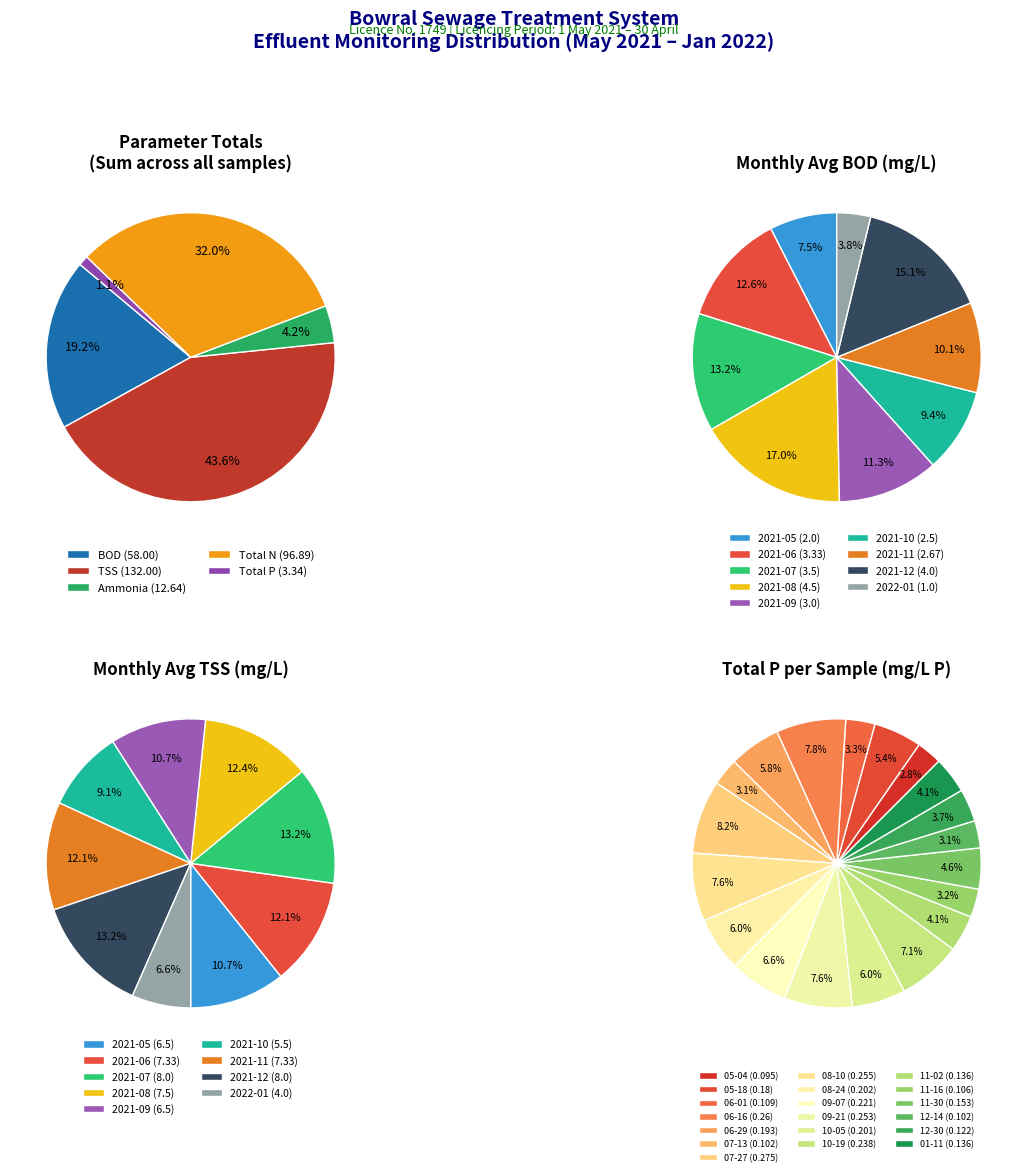

Which slice is the smallest?

2021-05-04